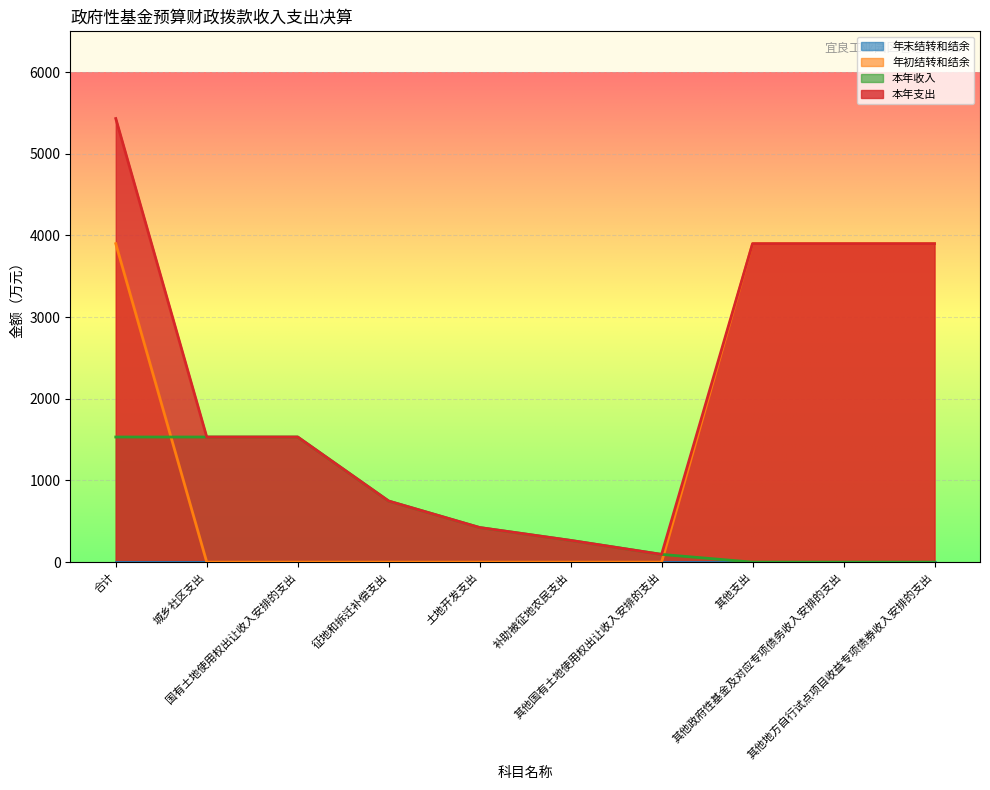

How many 年初结转和结余 values are between 0 and 3900?

10